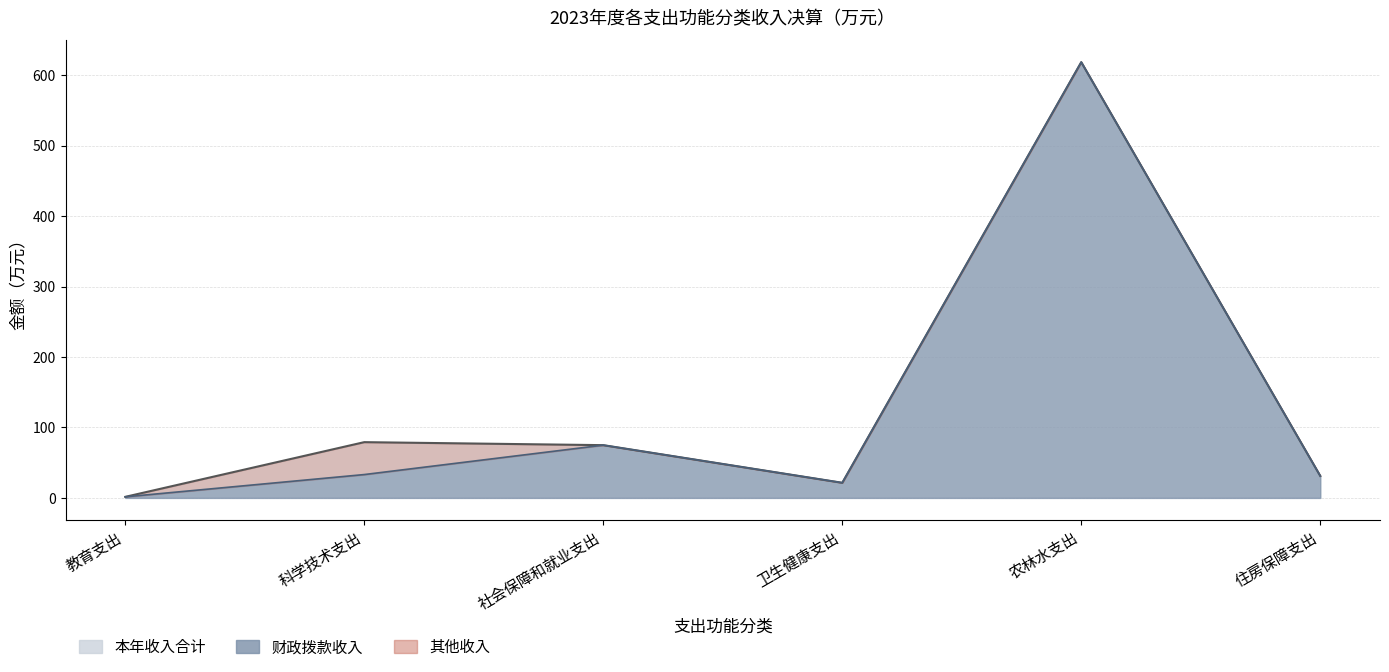

The value of 财政拨款收入 at 社会保障和就业支出 is 74.9. True or false?

True